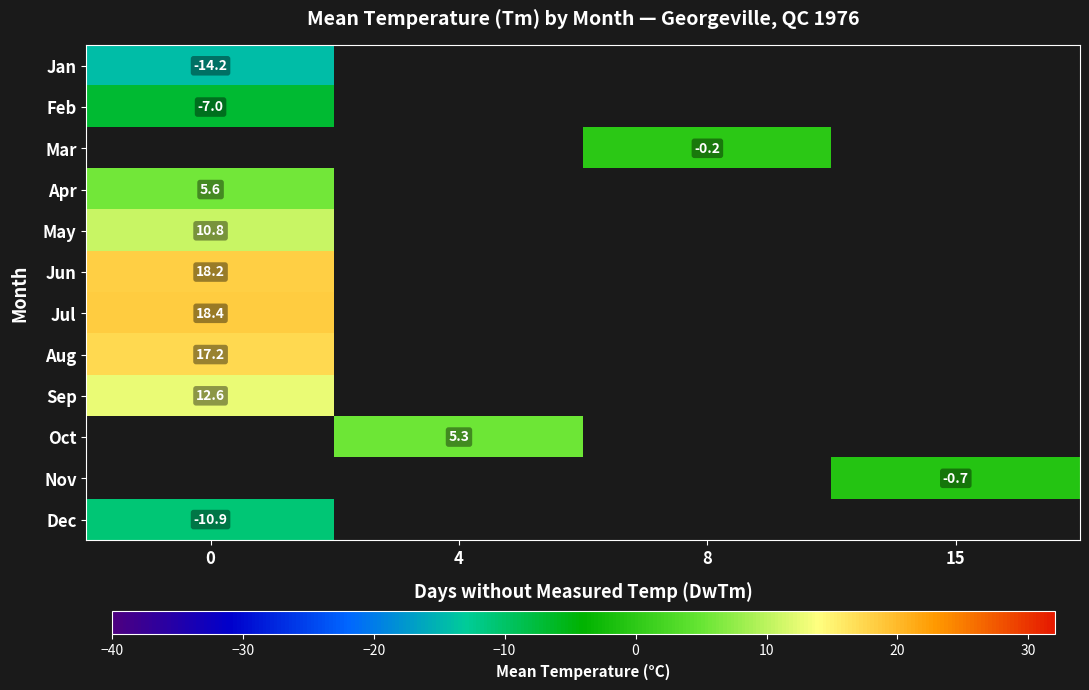

The value of row_4 at 0 is 16.1. True or false?

False